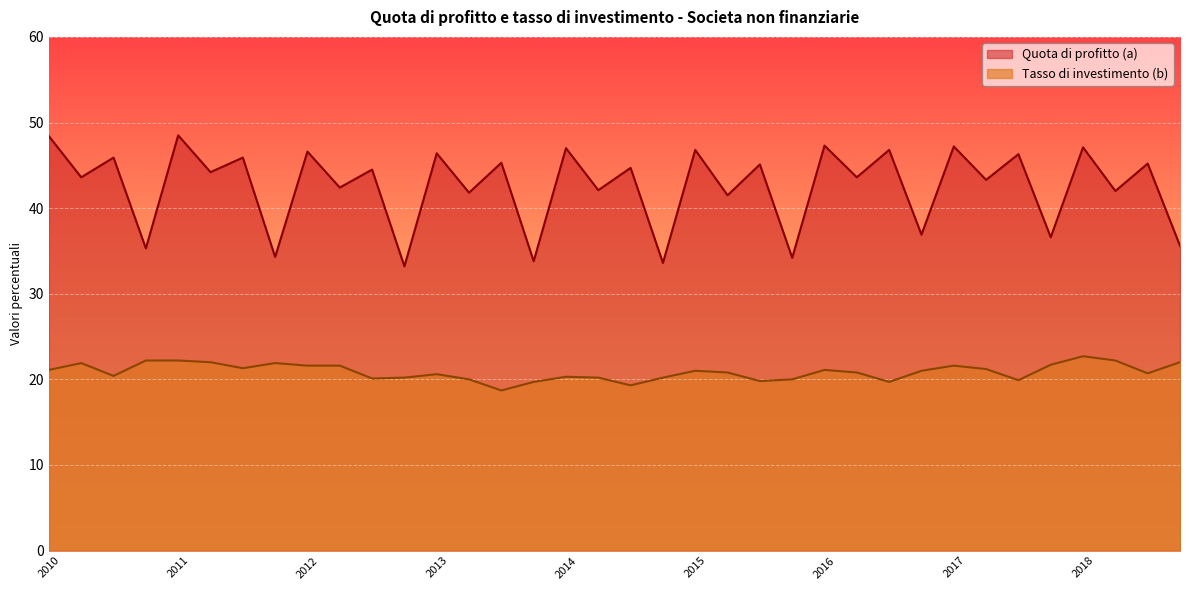

Between 2017 Q4 and 2011 Q3, which is larger?

2011 Q3